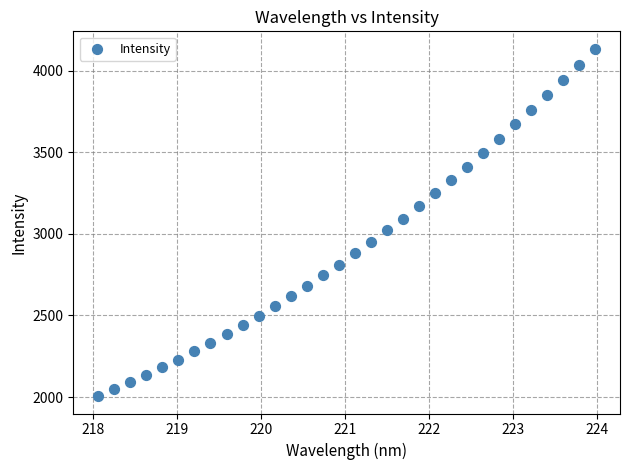

What is the range of X values (max minus min)?

5.9